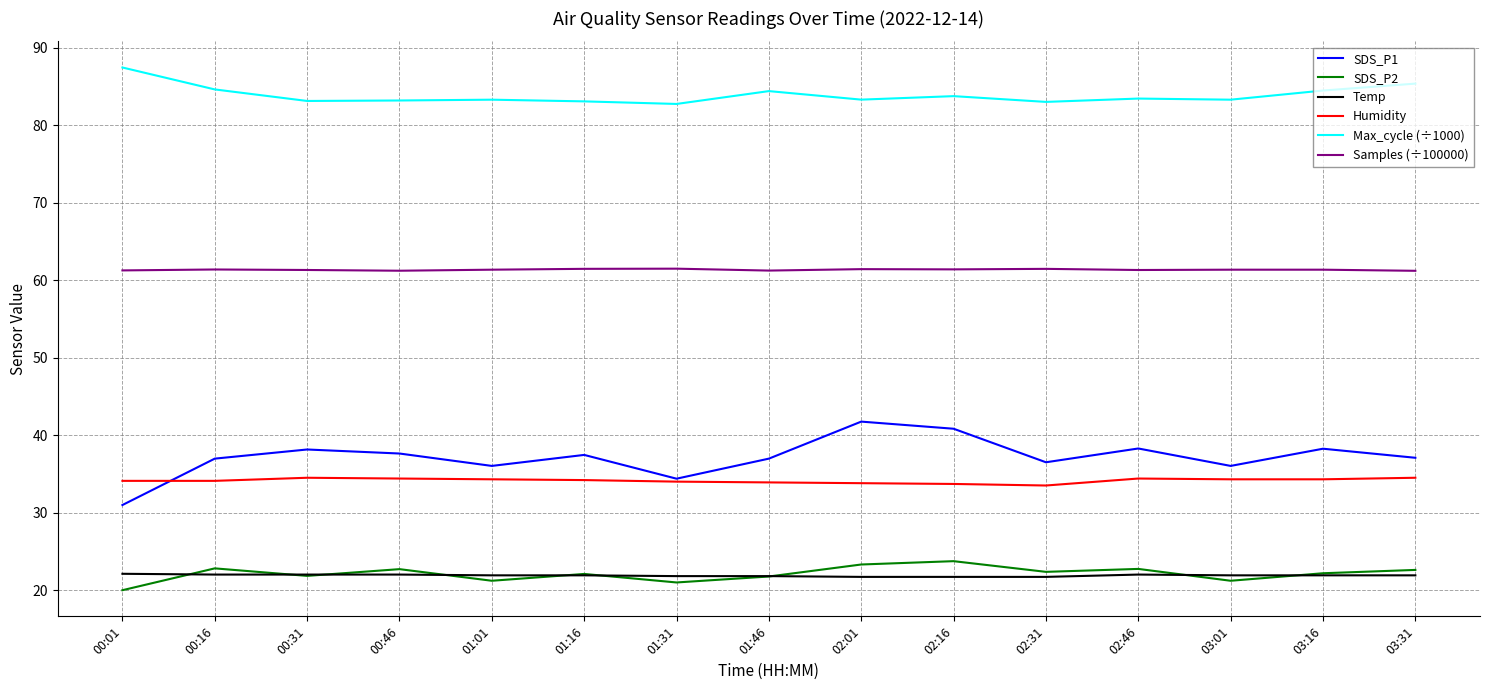

True or false: SDS_P2 and Samples (÷100000) cross at least once.

False